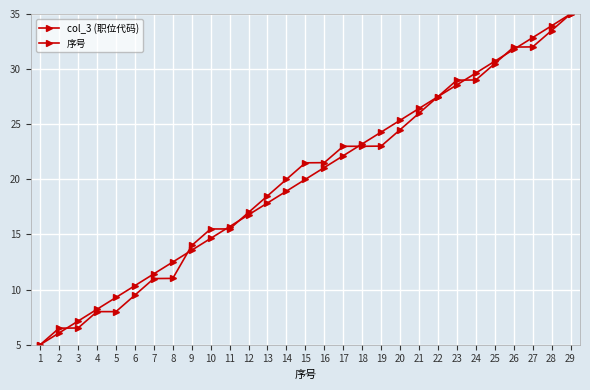

List the labels in order of col_3 (职位代码) value, smallest first.

1, 2, 3, 4, 5, 6, 7, 8, 9, 10, 11, 12, 13, 14, 15, 16, 17, 18, 19, 20, 21, 22, 23, 24, 25, 26, 27, 28, 29